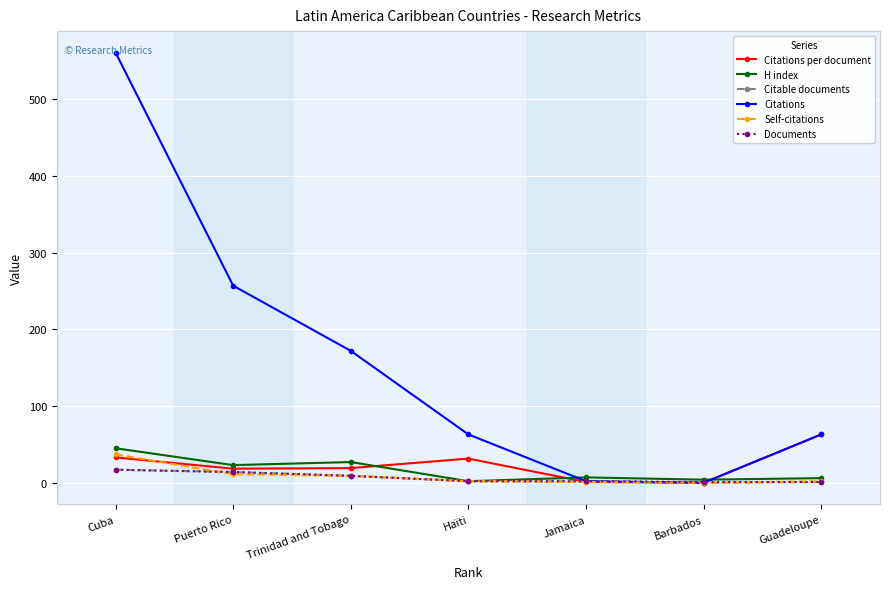

How many lines are shown in the chart?

6